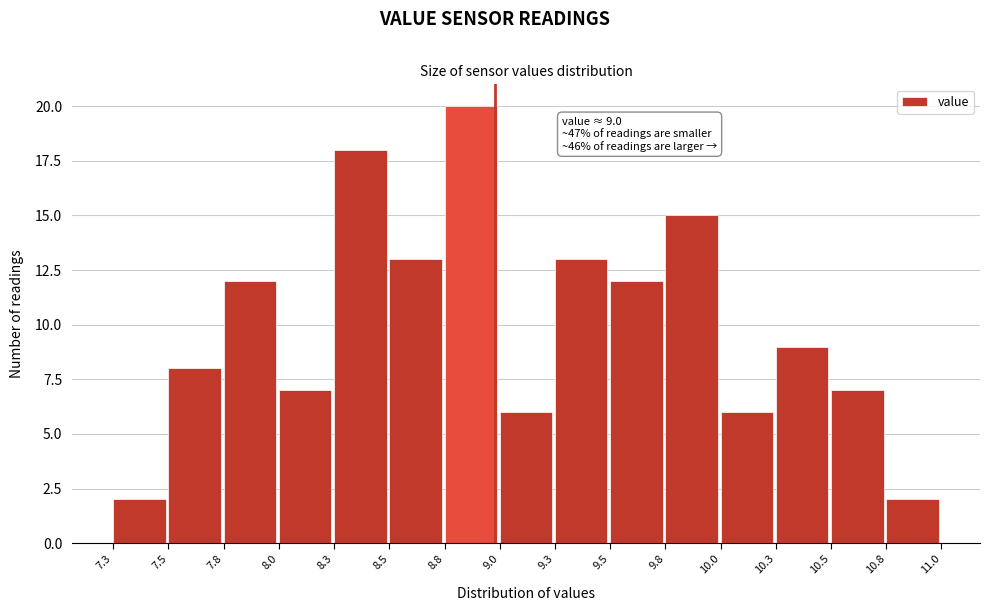

Reading right to left, list all the values displayed in this chart.

10.8=2	10.5=7	10.3=9	10.0=6	9.8=15	9.5=12	9.3=13	9.0=6	8.8=20	8.5=13	8.3=18	8.0=7	7.8=12	7.5=8	7.3=2